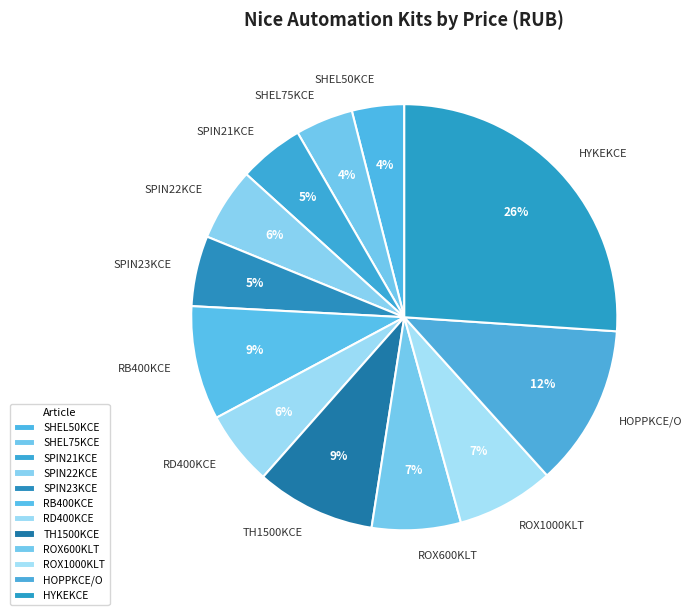

Which slice is the largest?

HYKEKCE